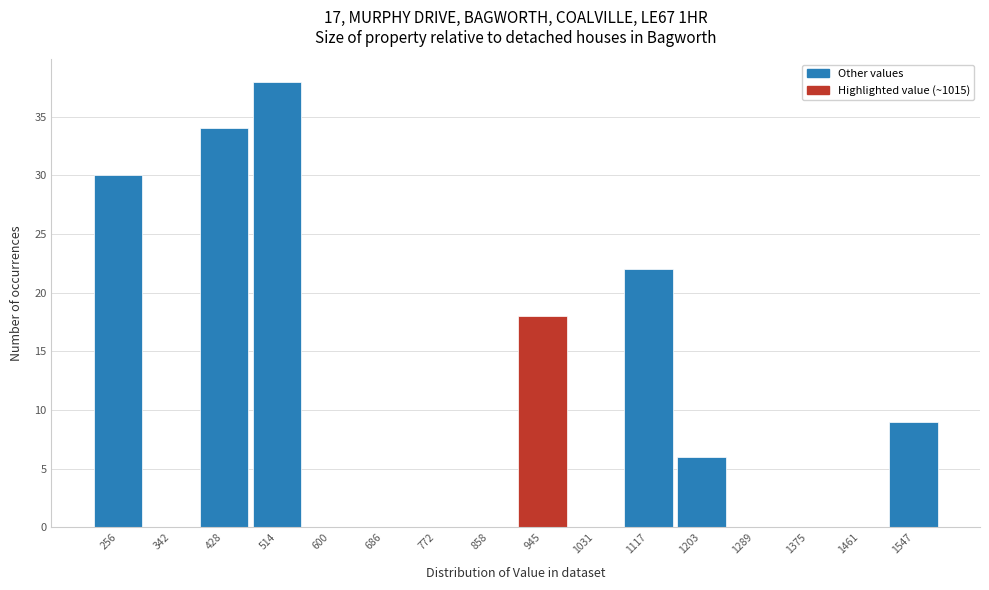

Reading right to left, transcribe all the data shown in this chart.

1547=9	1461=0	1375=0	1289=0	1203=6	1117=22	1031=0	945=18	858=0	772=0	686=0	600=0	514=38	428=34	342=0	256=30